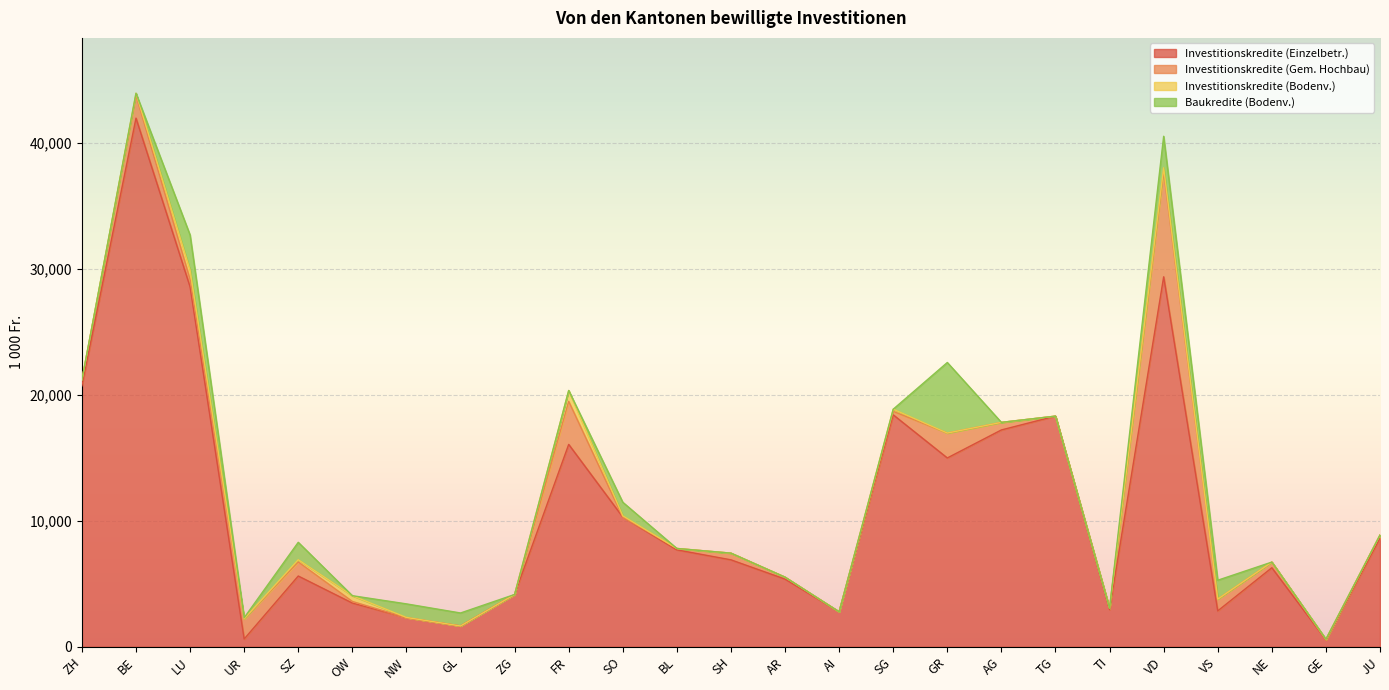

Which has a higher value, SH or GR?

GR